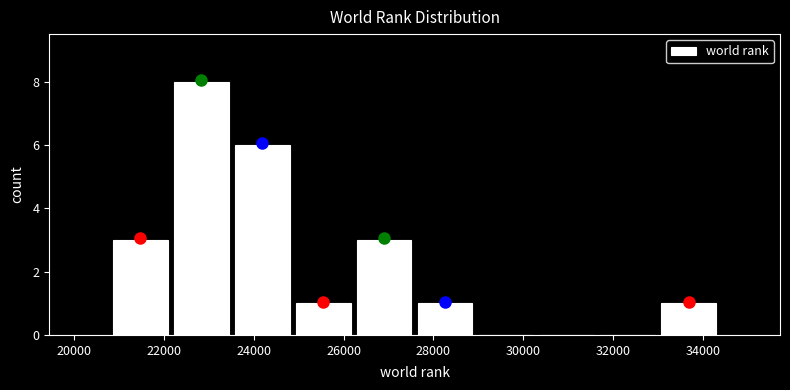

Reading left to right, transcribe this chart: for each bar, give the range it covers on the x-axis and its height. Neither the bar edges nor the heights are printed on the chart, so give them approximately, as read against the axes.

20800 to 22200: 3
22200 to 23600: 8
23600 to 24800: 6
24800 to 26200: 1
26200 to 27600: 3
27600 to 29000: 1
29000 to 30200: 0
30200 to 31600: 0
31600 to 33000: 0
33000 to 34400: 1